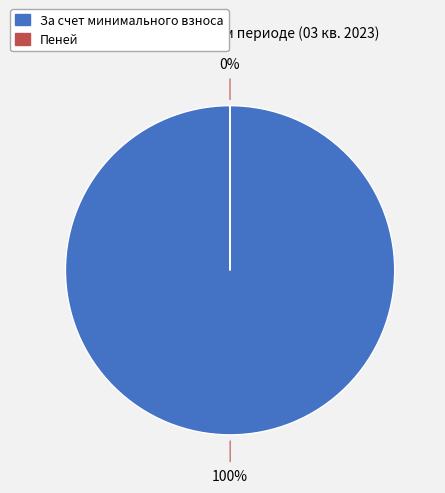

What is the largest slice in the pie chart?

За счет минимального взноса